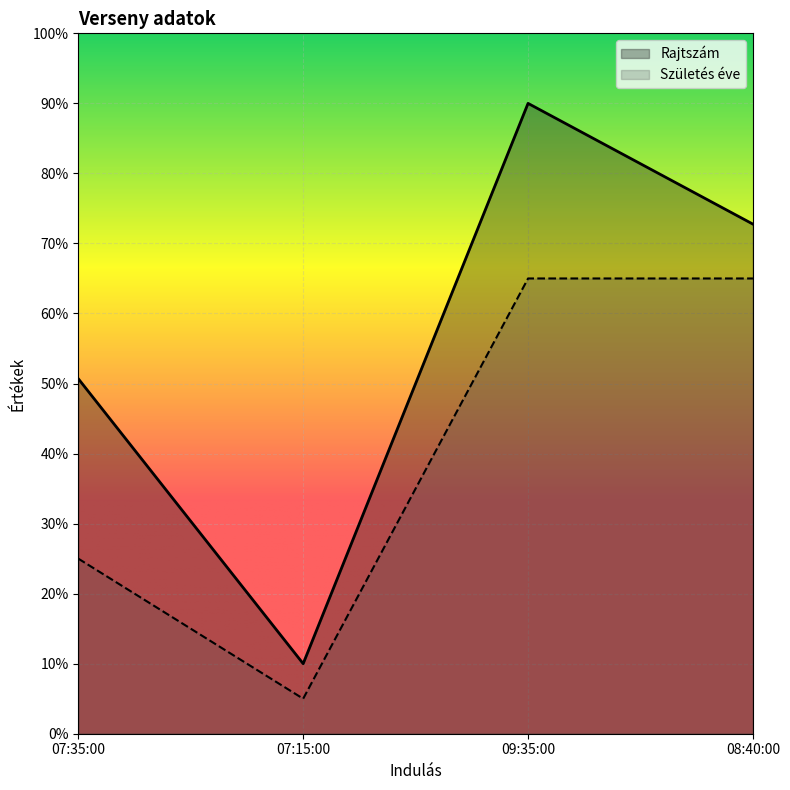

What is the difference between the second highest and minimum values in the Születés éve series?

60.0